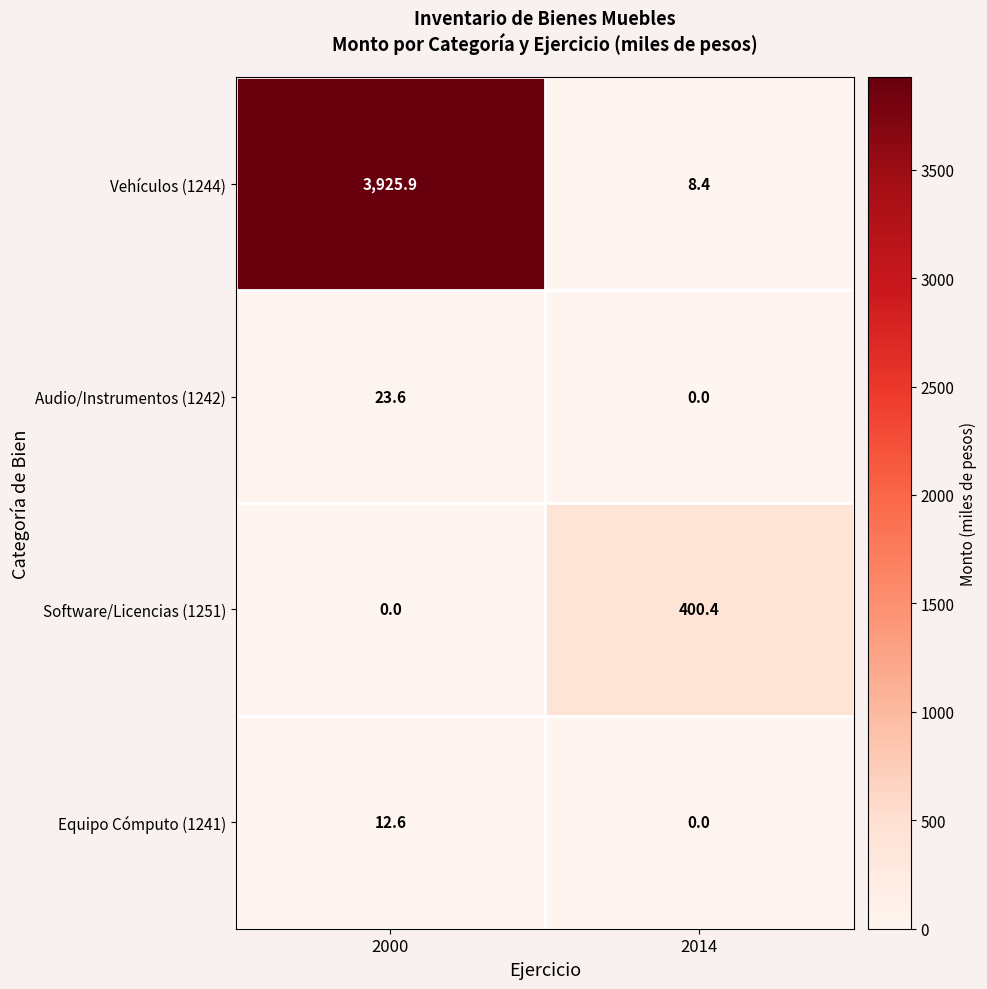

What is the sum of the Software/Licencias (1251) values at 2014 and 2000?

400.4